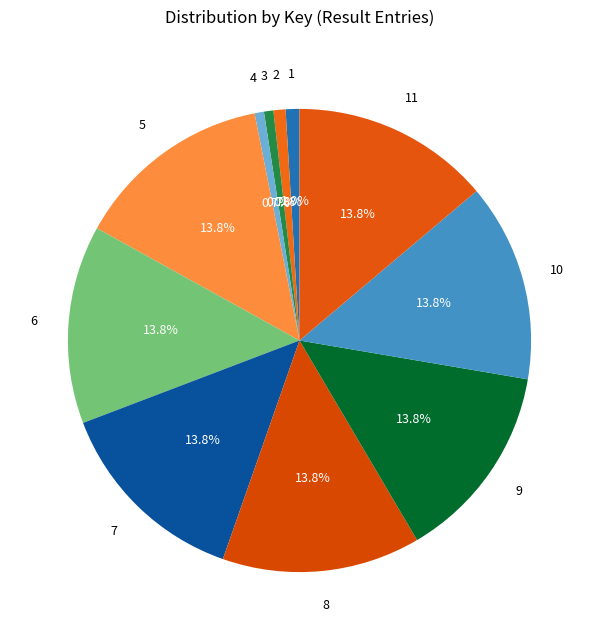

How many slices are in this pie chart?

11